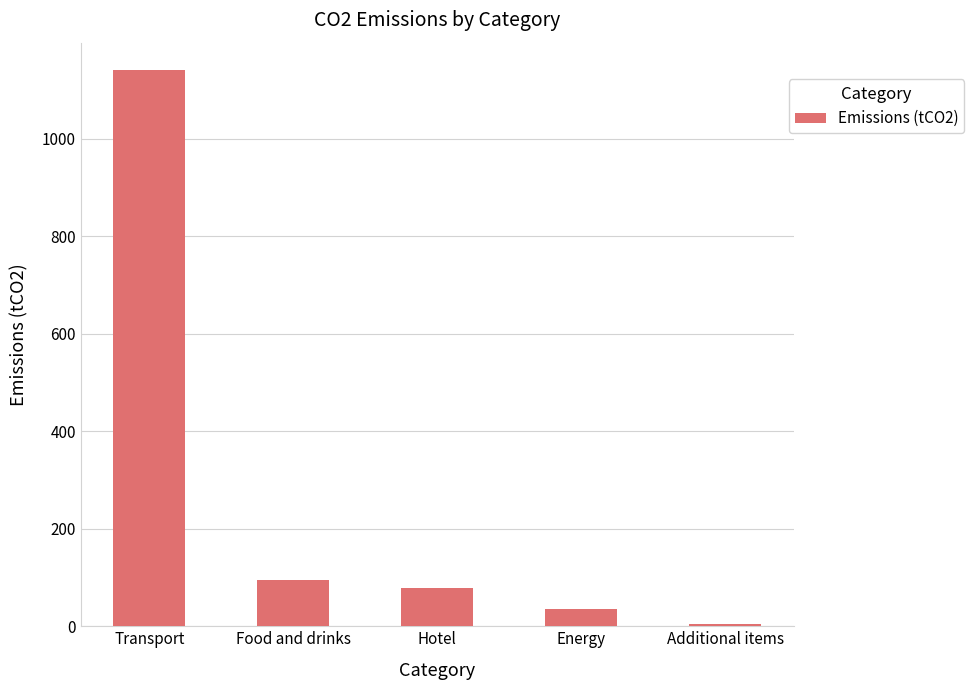

Which has a higher value, Food and drinks or Additional items?

Food and drinks